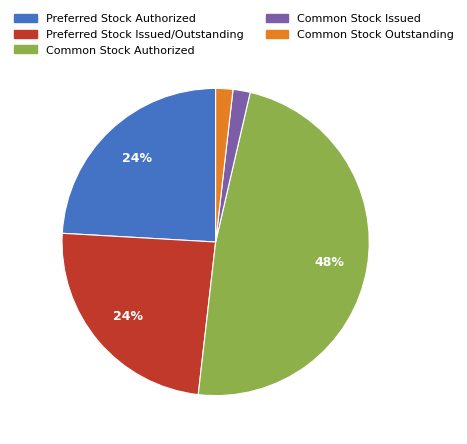

Do Preferred Stock Issued/Outstanding and Common Stock Authorized together represent more than half of the pie?

Yes